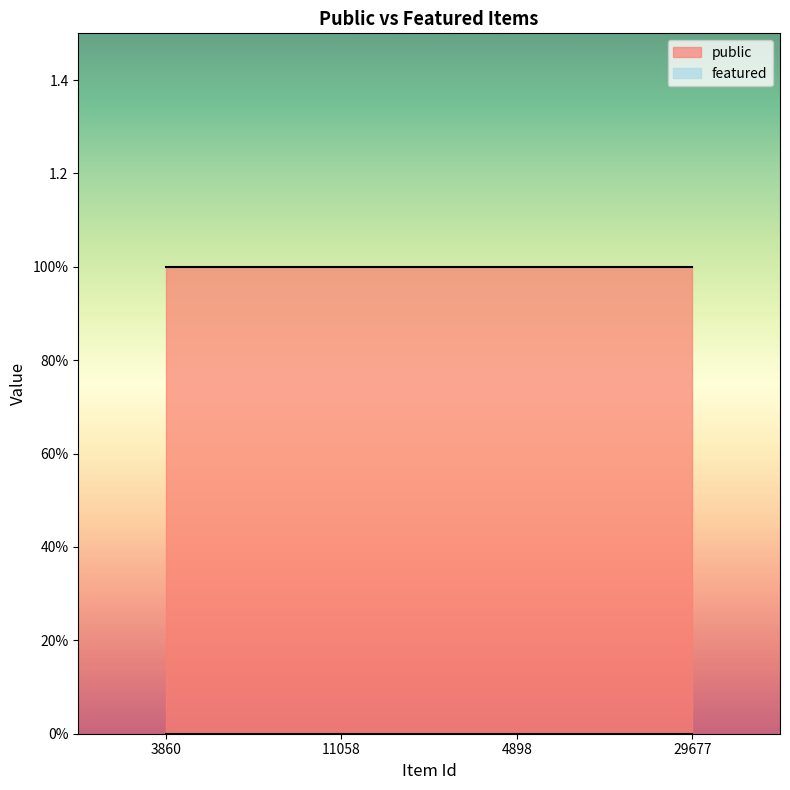

Reading right to left, what are all the values shown in this chart?

public: 1	1	1	1
featured: 0	0	0	0